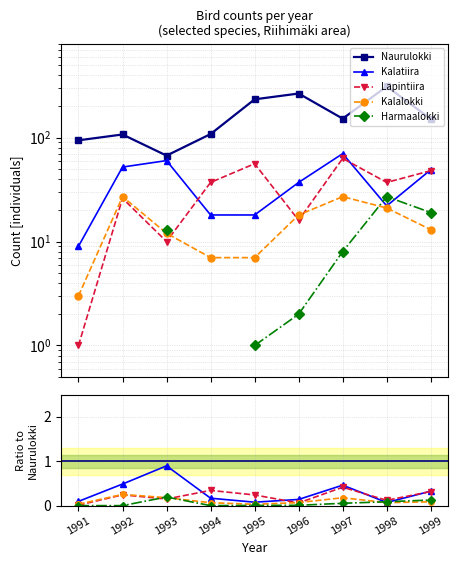

The Lapintiira series shows 0.2 at 1992. True or false?

True